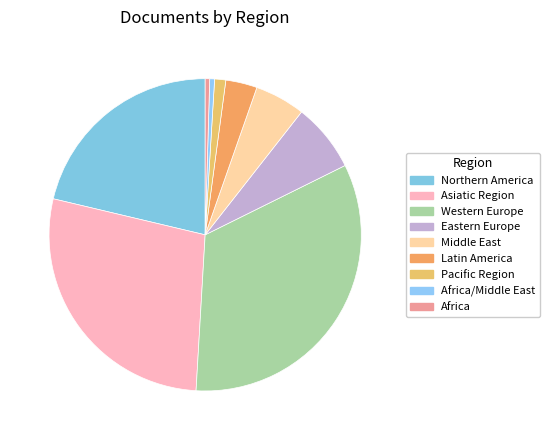

Count the number of slices in the pie.

9